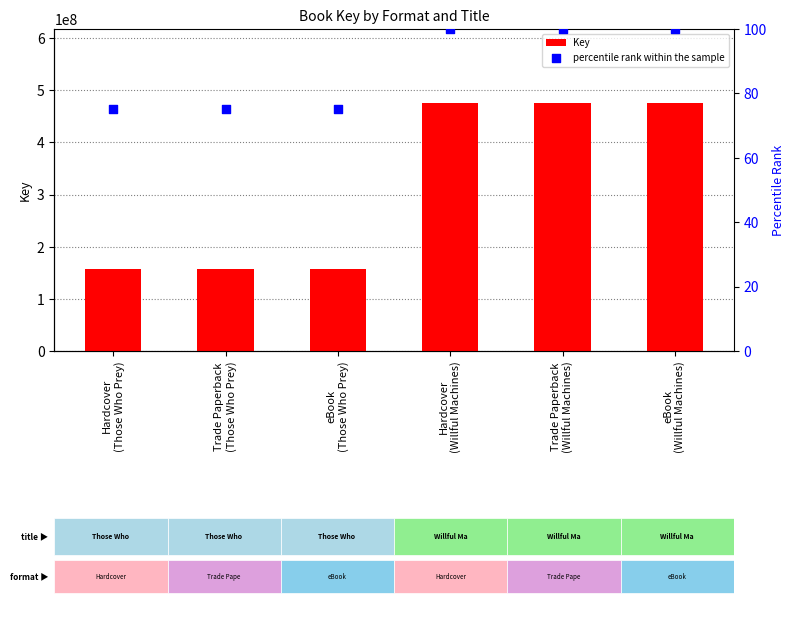

Which series reaches the minimum Y coordinate?

percentile rank within the sample